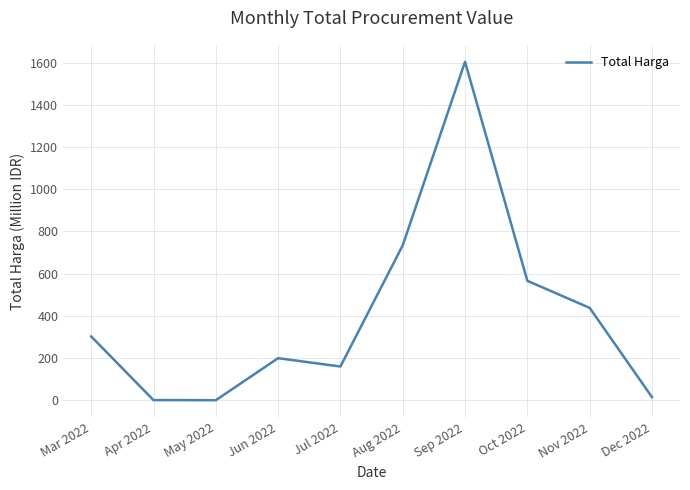

Between Nov 2022 and Mar 2022, which is larger?

Nov 2022